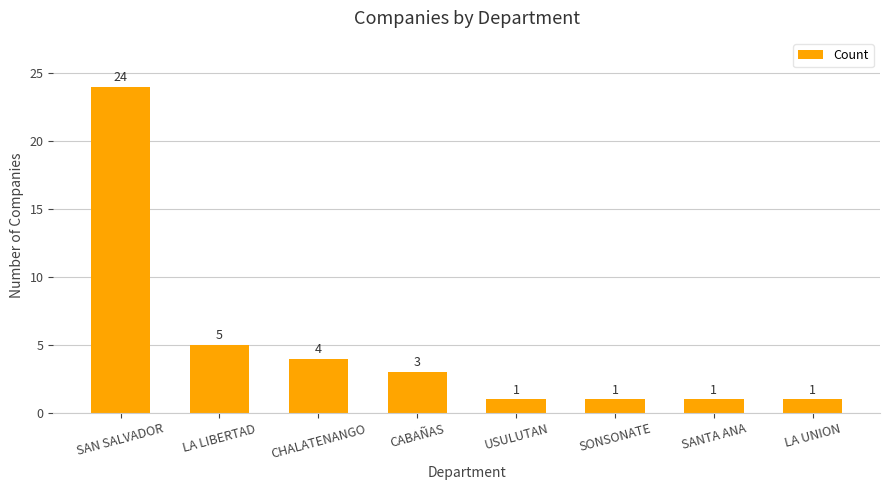

How many bars are there in total?

8